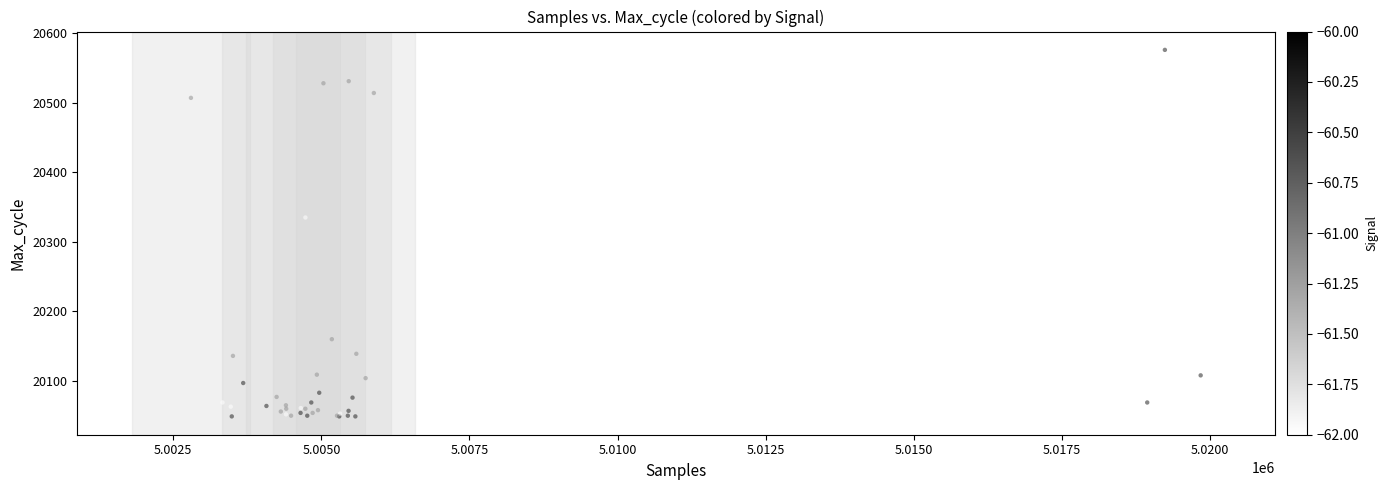

What Y value in the scatter plot is closest to 20312?

20335